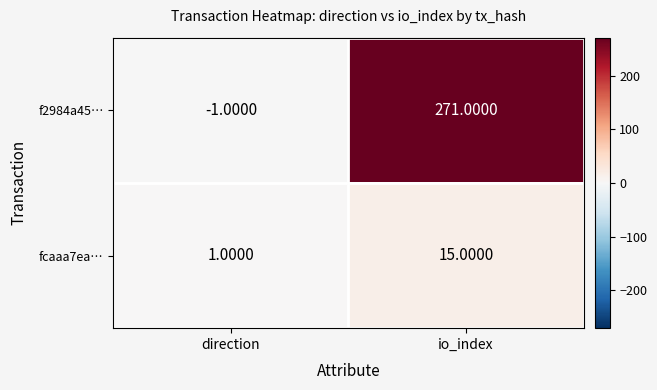

Where is fcaaa7ea… nearest to the value 8?

direction